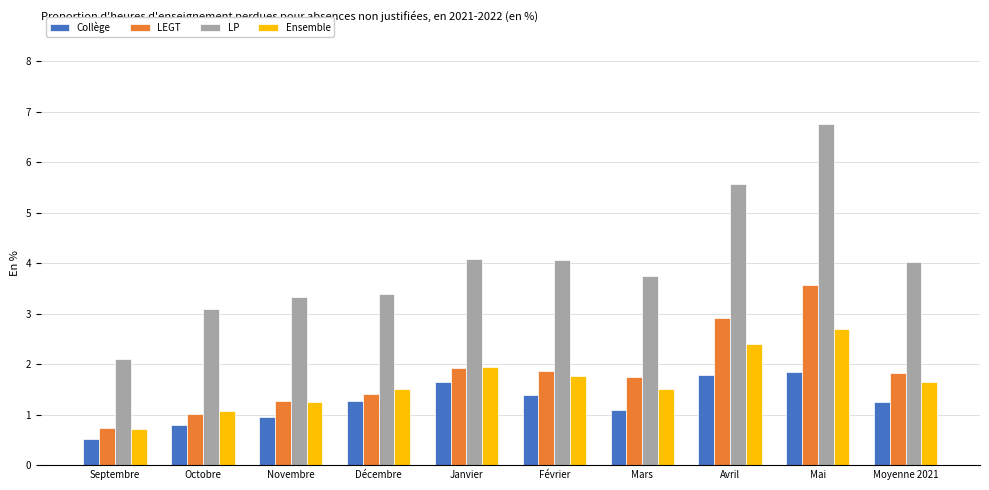

Which category has the lowest value across all series?

Septembre